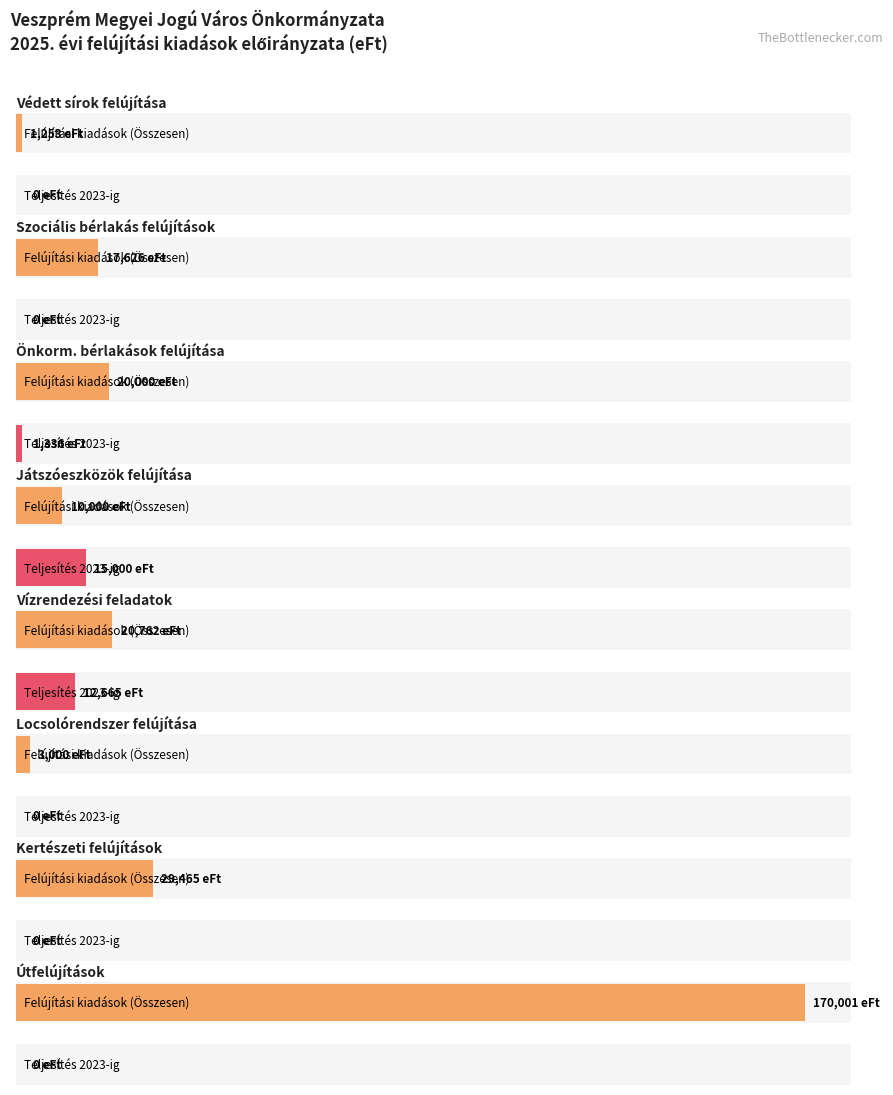

Are the bars horizontal?

Yes